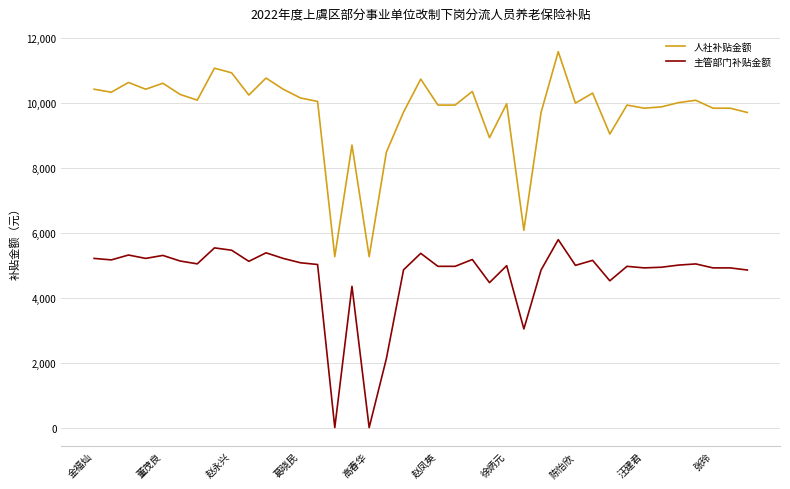

True or false: 主管部门补贴金额 and 人社补贴金额 cross at least once.

False